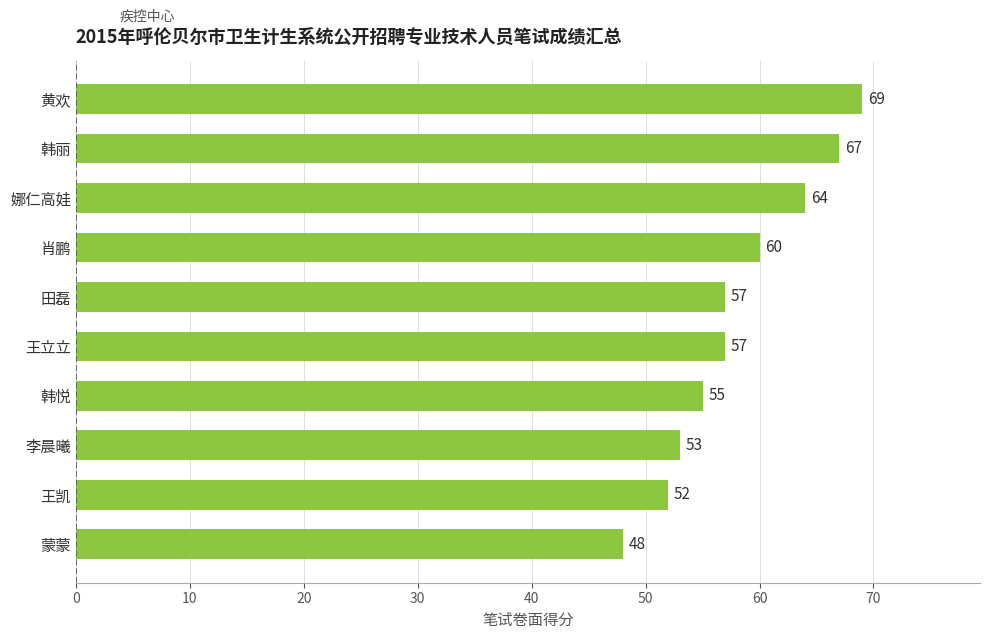

How many values are below 57?

4